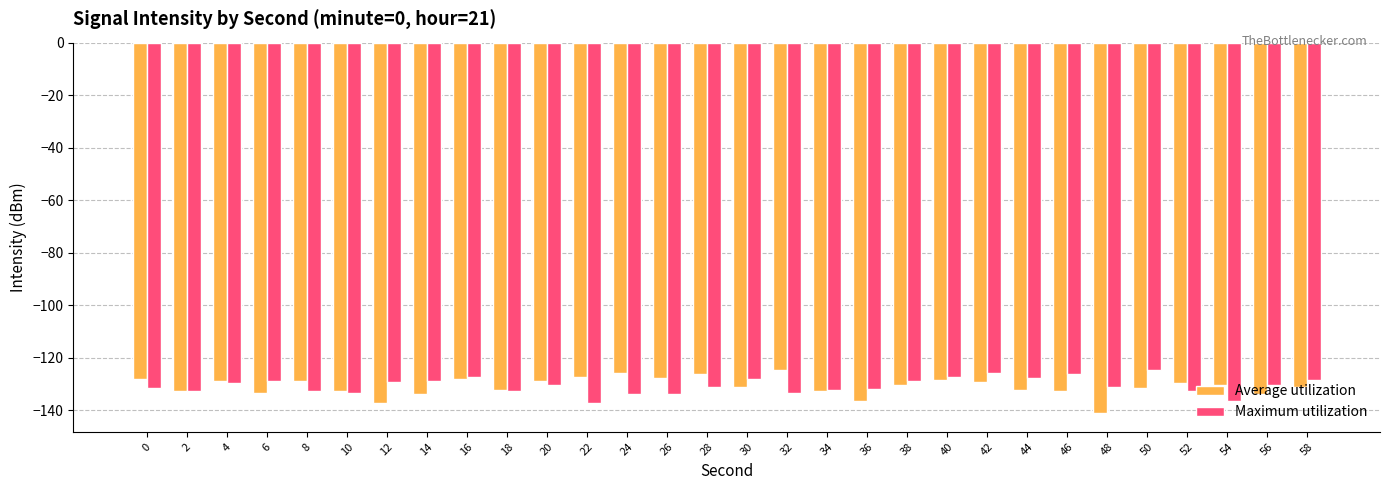

What is the total value across all series at 44?

-260.1